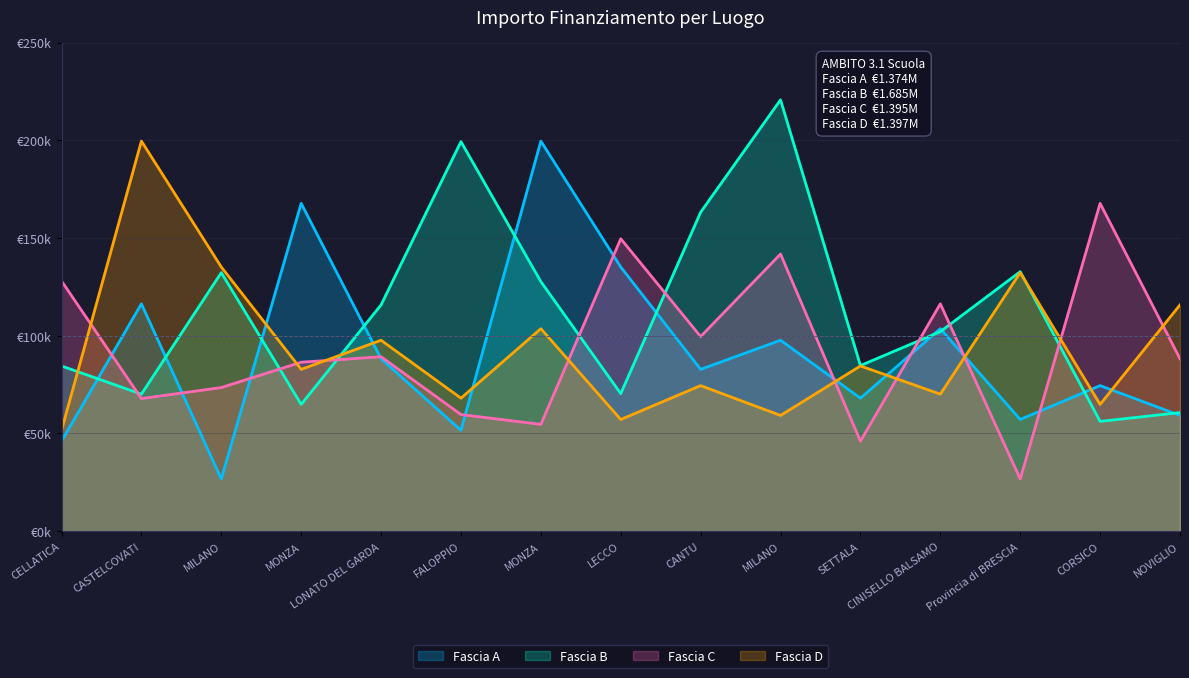

True or false: Fascia D and Fascia C intersect in this chart.

True